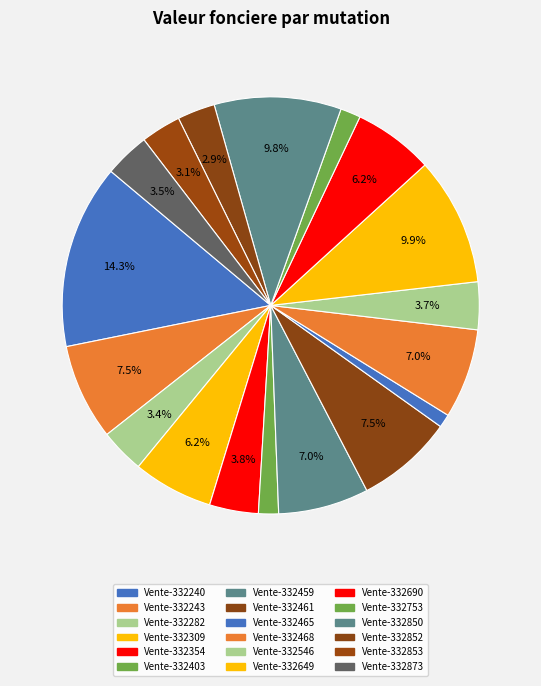

To the nearest percent, what is the average slice percentage?

6%